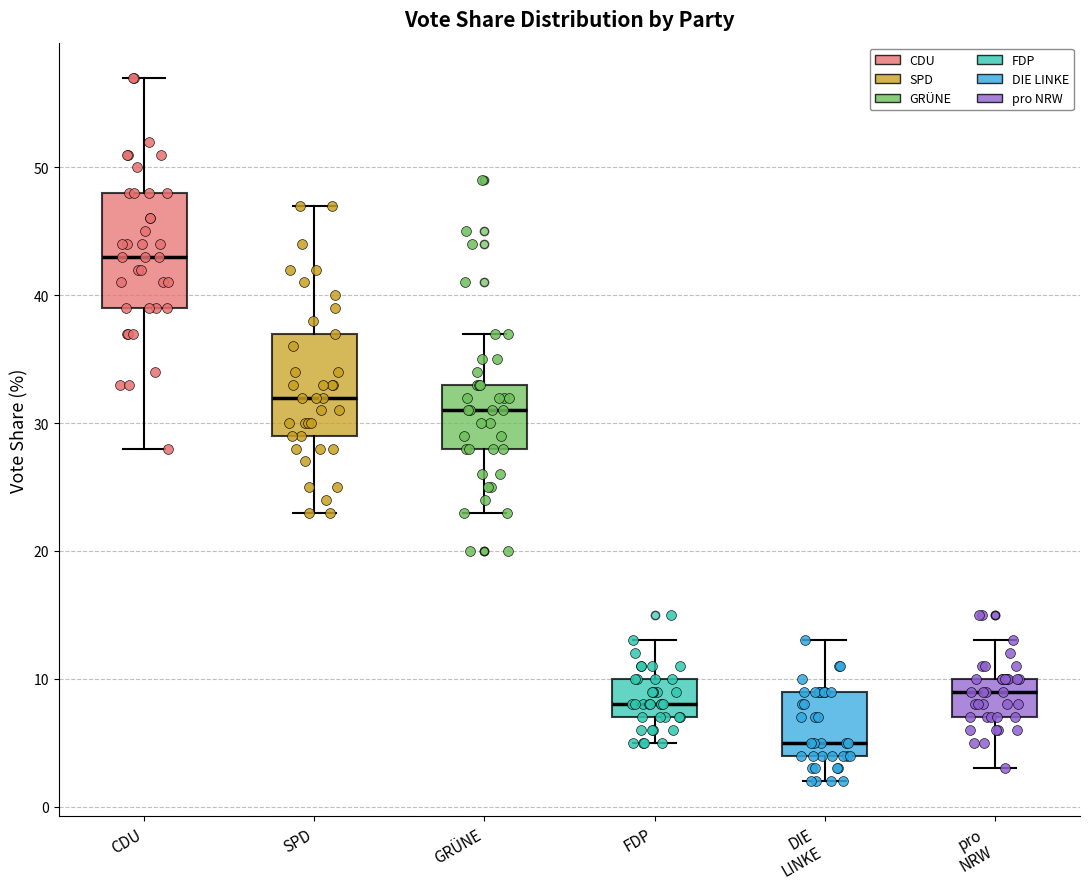

Reading left to right, transcribe this box plot: for each box, give where its median line is, the range the box spans, and where its two whiskers end, as read against the y-axis. The values are not printed on the chart, so give them approximately, as read against the axis.

CDU: median 43, box 39 to 48, whiskers 28 to 57
SPD: median 32, box 29 to 37, whiskers 23 to 47
GRÜNE: median 31, box 28 to 33, whiskers 23 to 37
FDP: median 8, box 7 to 10, whiskers 5 to 13
DIE LINKE: median 5, box 4 to 9, whiskers 2 to 13
pro NRW: median 9, box 7 to 10, whiskers 3 to 13